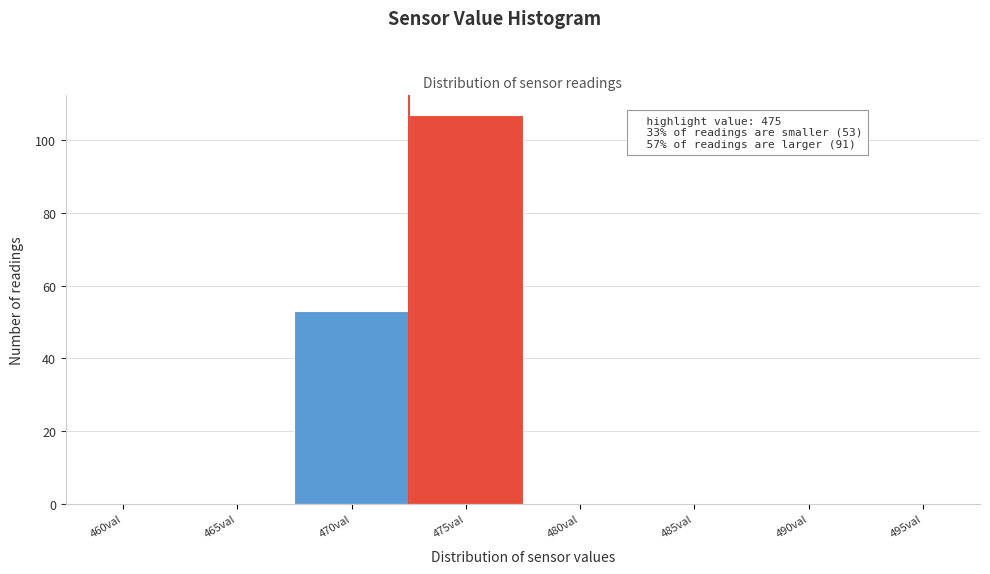

Reading left to right, list all the values displayed in this chart.

460val=0	465val=0	470val=53	475val=107	480val=0	485val=0	490val=0	495val=0